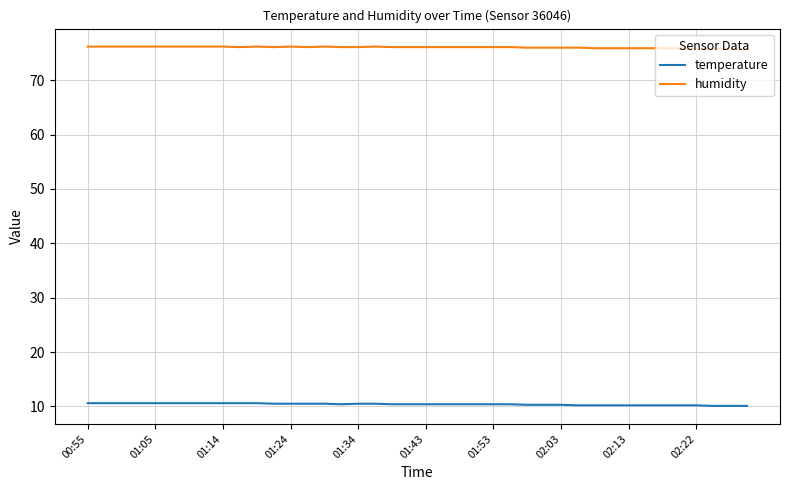

What is the minimum value for humidity?

75.8